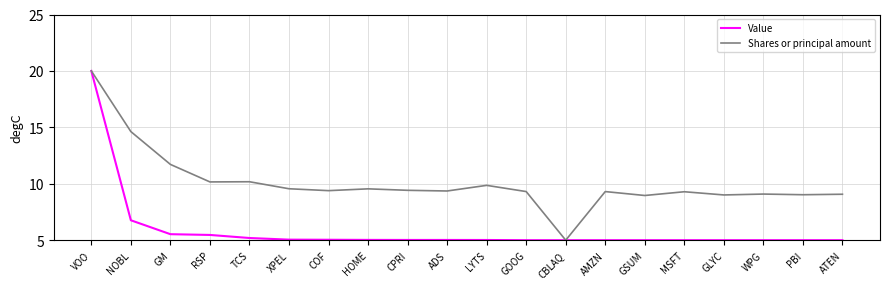

Is it true that Value equals 5.0 at GSUM?

True